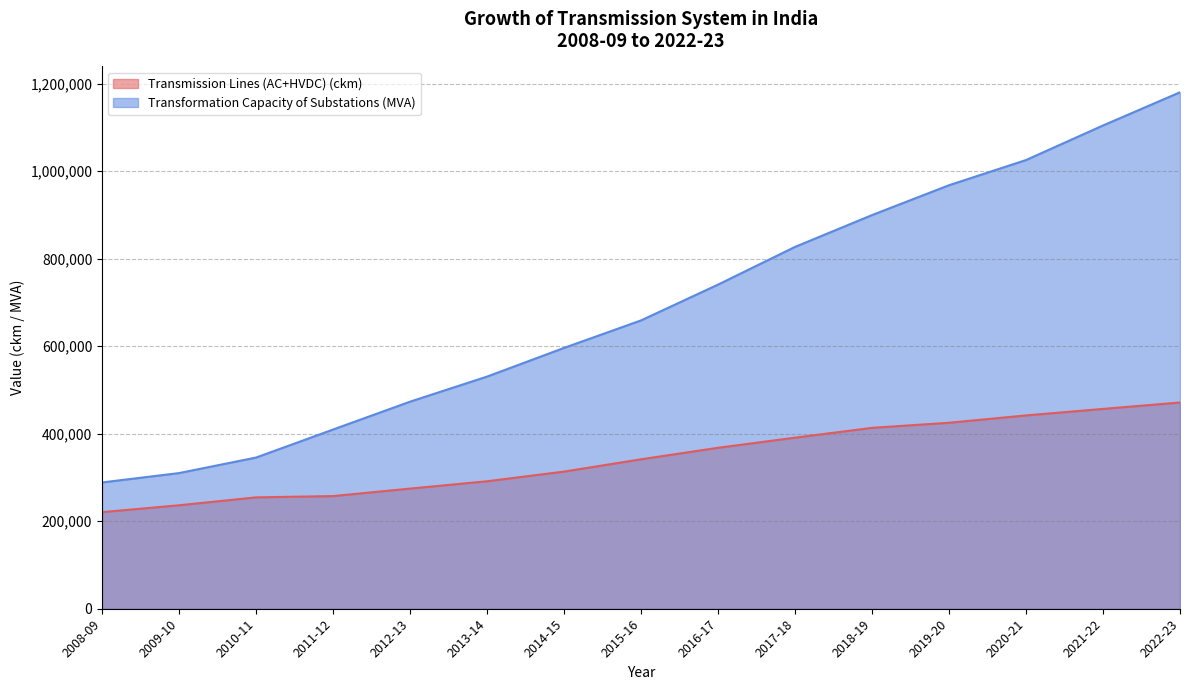

At which category is the sum across all series the highest?

2022-23